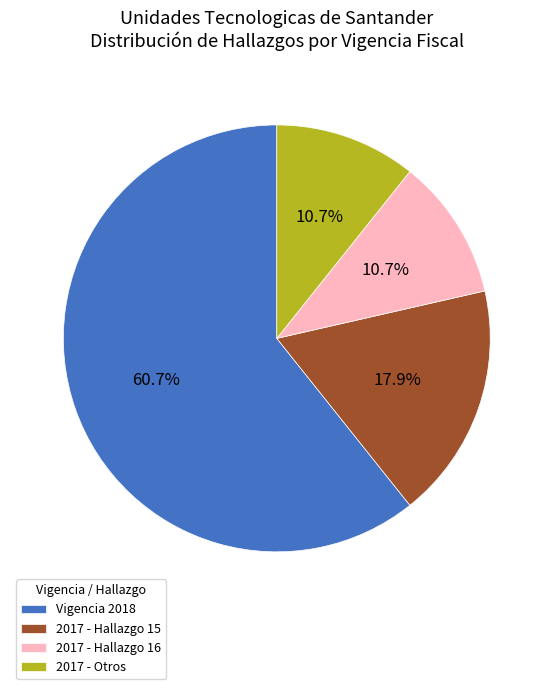

How many slices are in this pie chart?

4